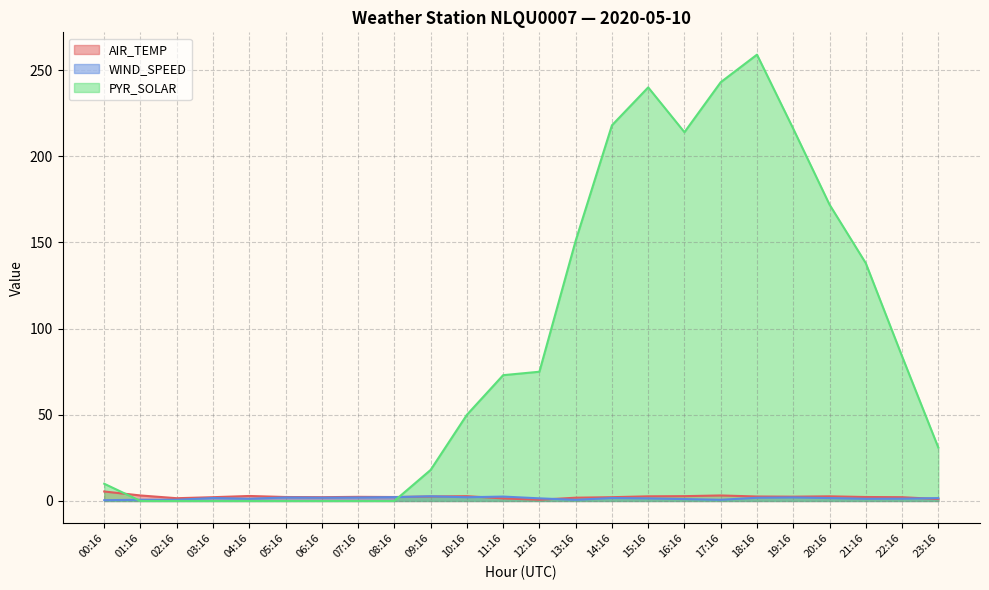

Reading right to left, transcribe all the data shown in this chart.

AIR_TEMP: 1.1	2.2	2.3	2.7	2.5	2.6	3.2	2.8	2.7	2.2	1.9	0.7	1.5	2.8	2.6	2.3	2.4	2.2	2.3	2.9	2.2	1.6	3.2	5.5
WIND_SPEED: 1.7	1.3	1.3	1.7	2.1	1.9	0.7	1.1	1.5	1.7	0.7	1.5	2.6	2.2	2.7	2.2	2.0	1.9	2.0	1.3	1.7	0.7	0.7	0.4
PYR_SOLAR: 31.0	84.0	138.0	172.0	216.0	259.0	243.0	214.0	240.0	218.0	151.0	75.0	73.0	50.0	18.0	0.0	0.0	0.0	0.0	0.0	0.0	0.0	0.0	10.0